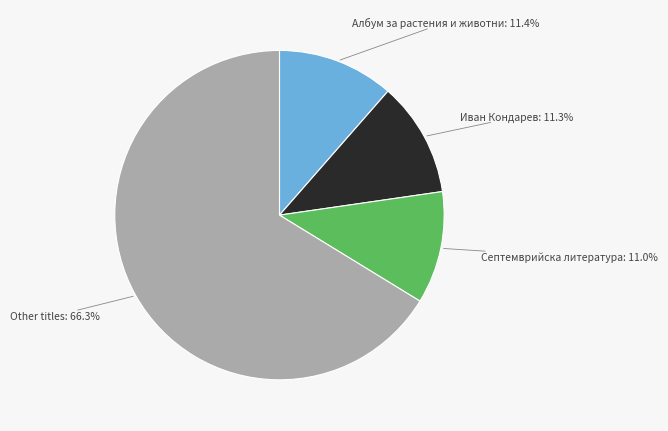

Is there any slice that represents more than half of the pie?

Yes